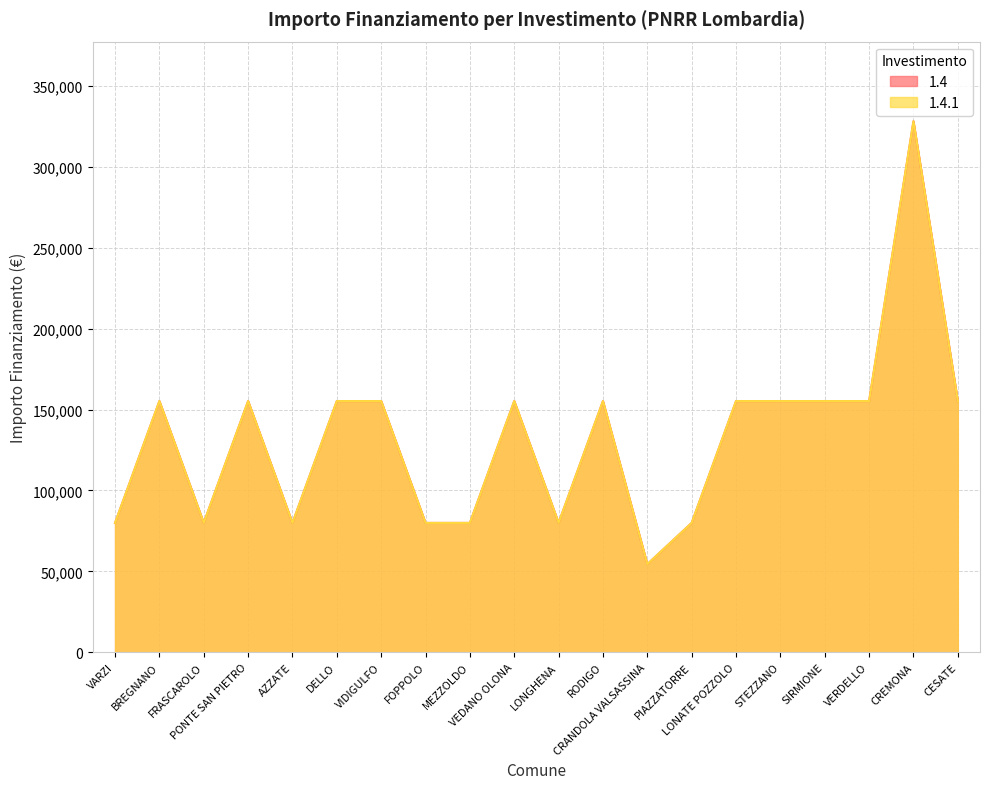

True or false: 1.4.1 has a value of 79922 at PIAZZATORRE.

True